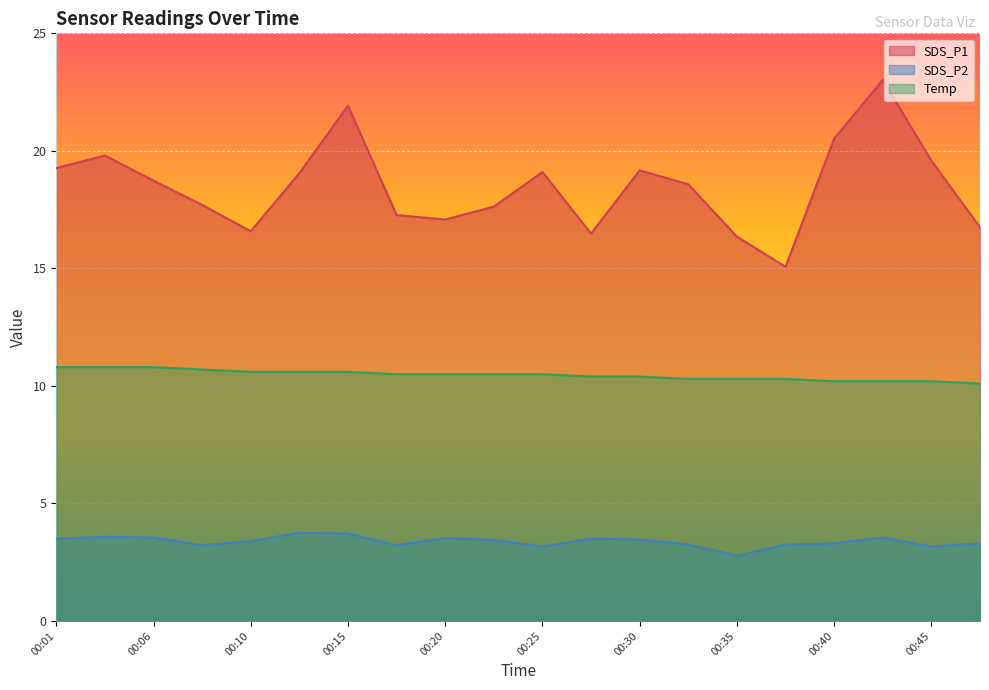

Where is the first local minimum for SDS_P2?

00:08